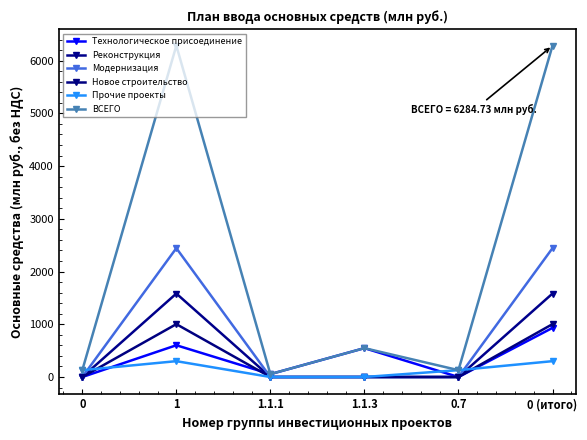

True or false: Новое строительство and Модернизация intersect in this chart.

False